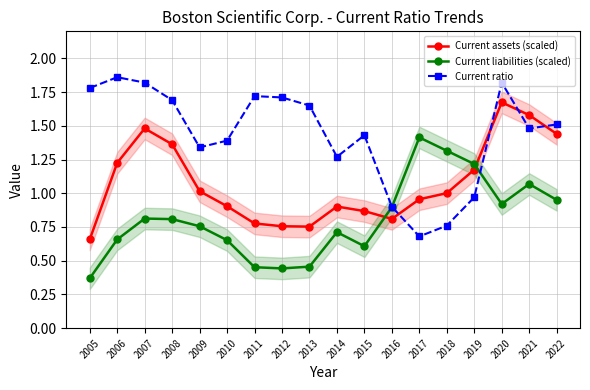

What is the difference between the Current assets (scaled) values at 2009 and 2006?

0.2